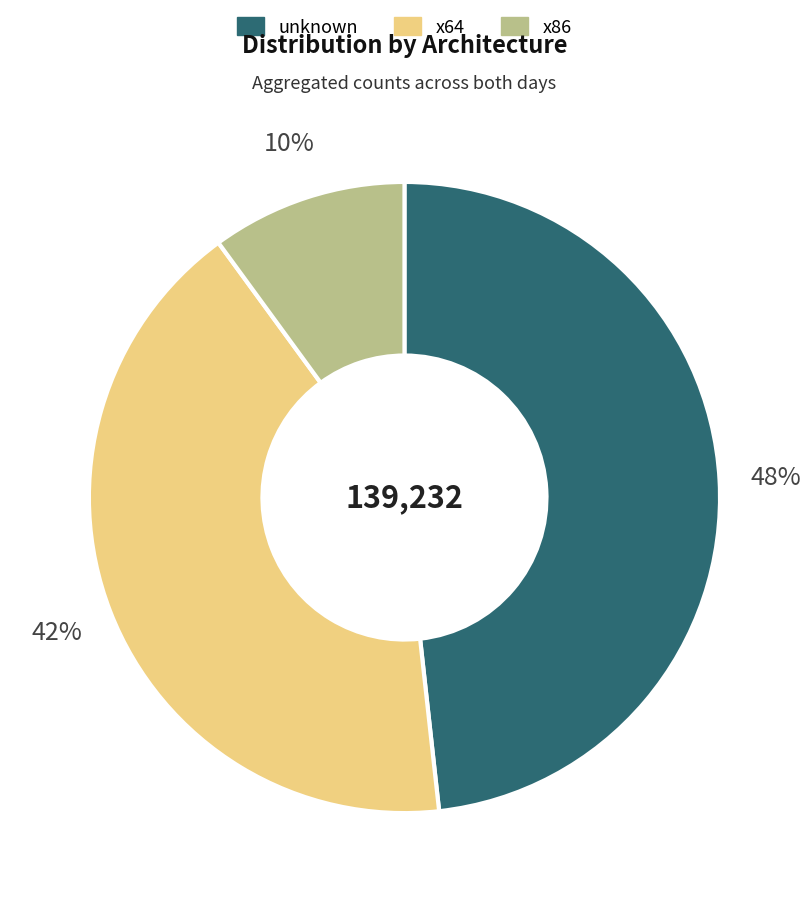

To the nearest percent, what is the difference between the largest and smallest slice percentages?

38%